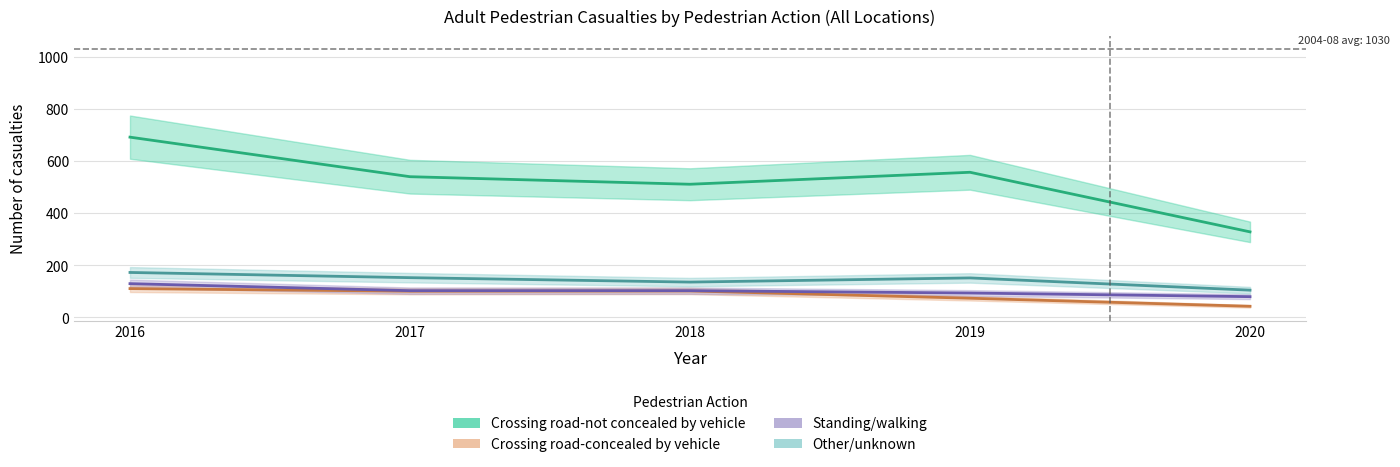

Where is Crossing road-concealed by vehicle nearest to the value 76?

2019